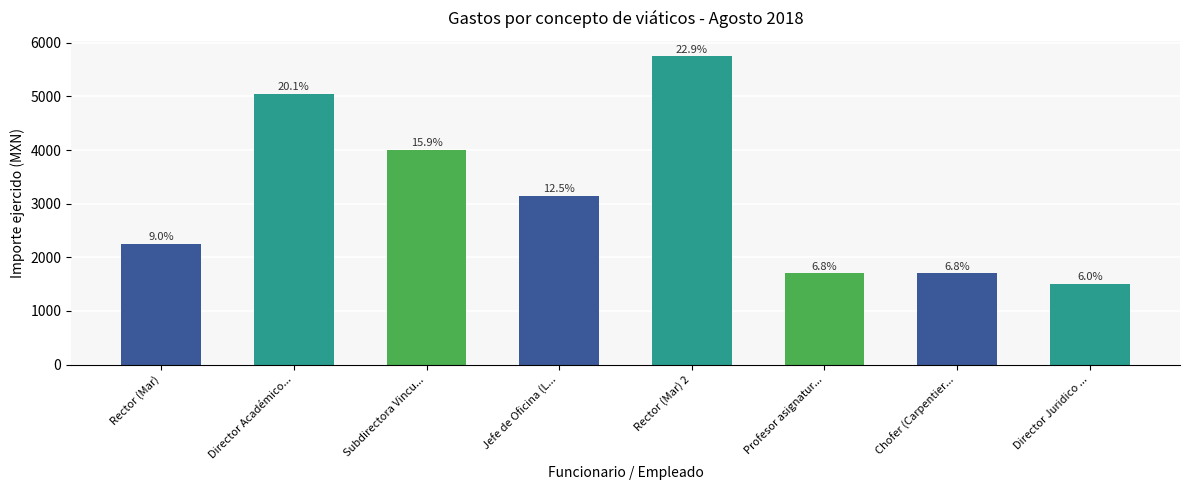

At which label is the value closest to 3625?

Subdirectora Vincu...